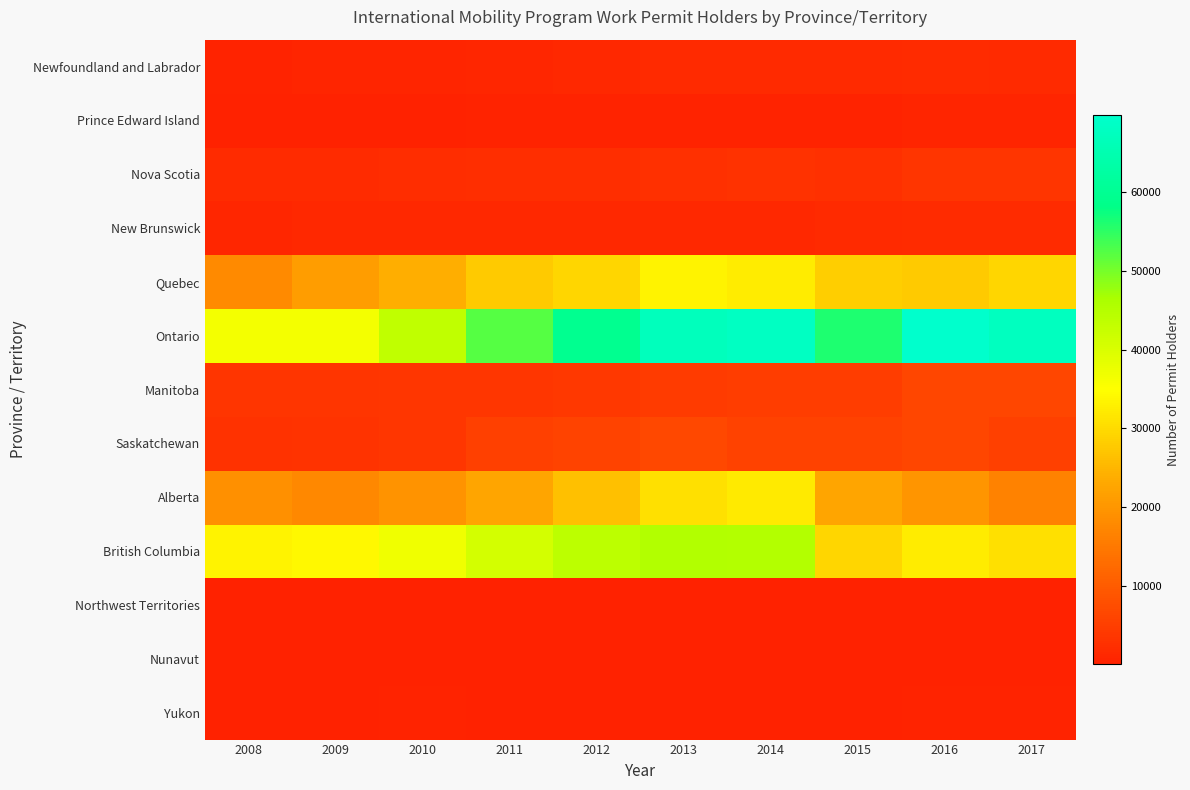

Which series has the largest total across all categories?

Ontario